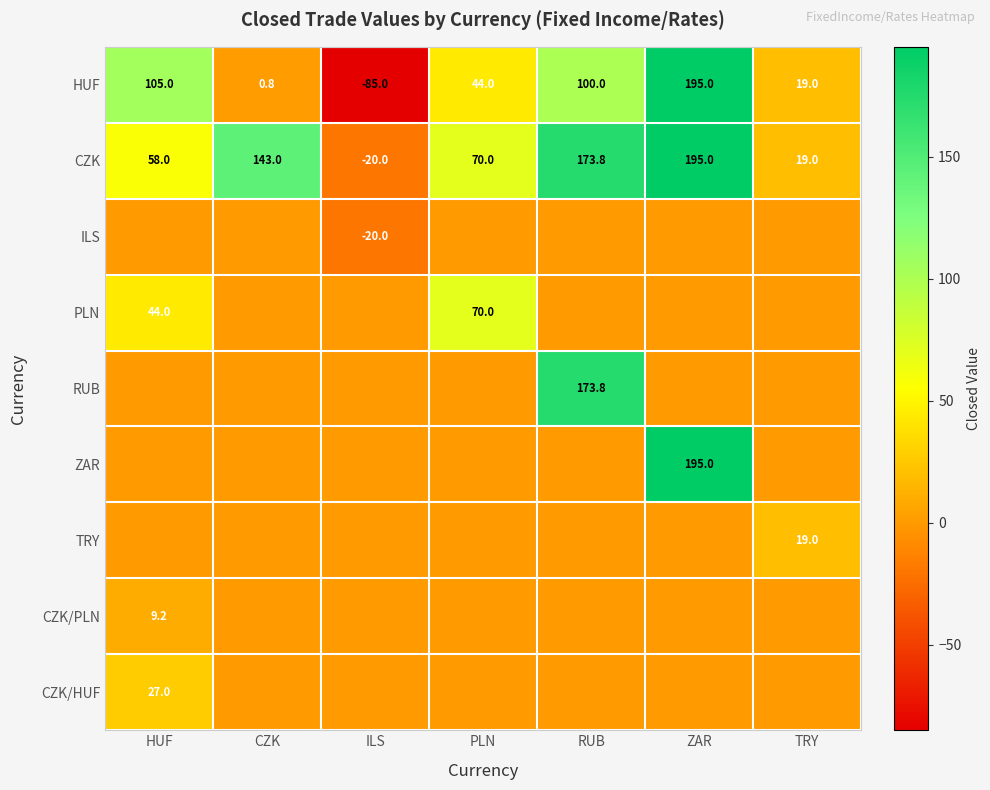

What is the difference between the HUF values at CZK and TRY?

18.2